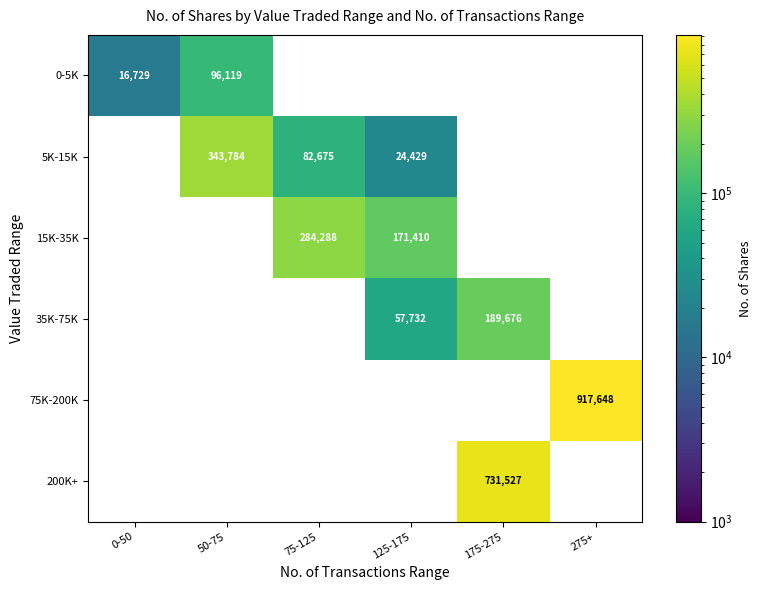

How many series are shown in this chart?

6